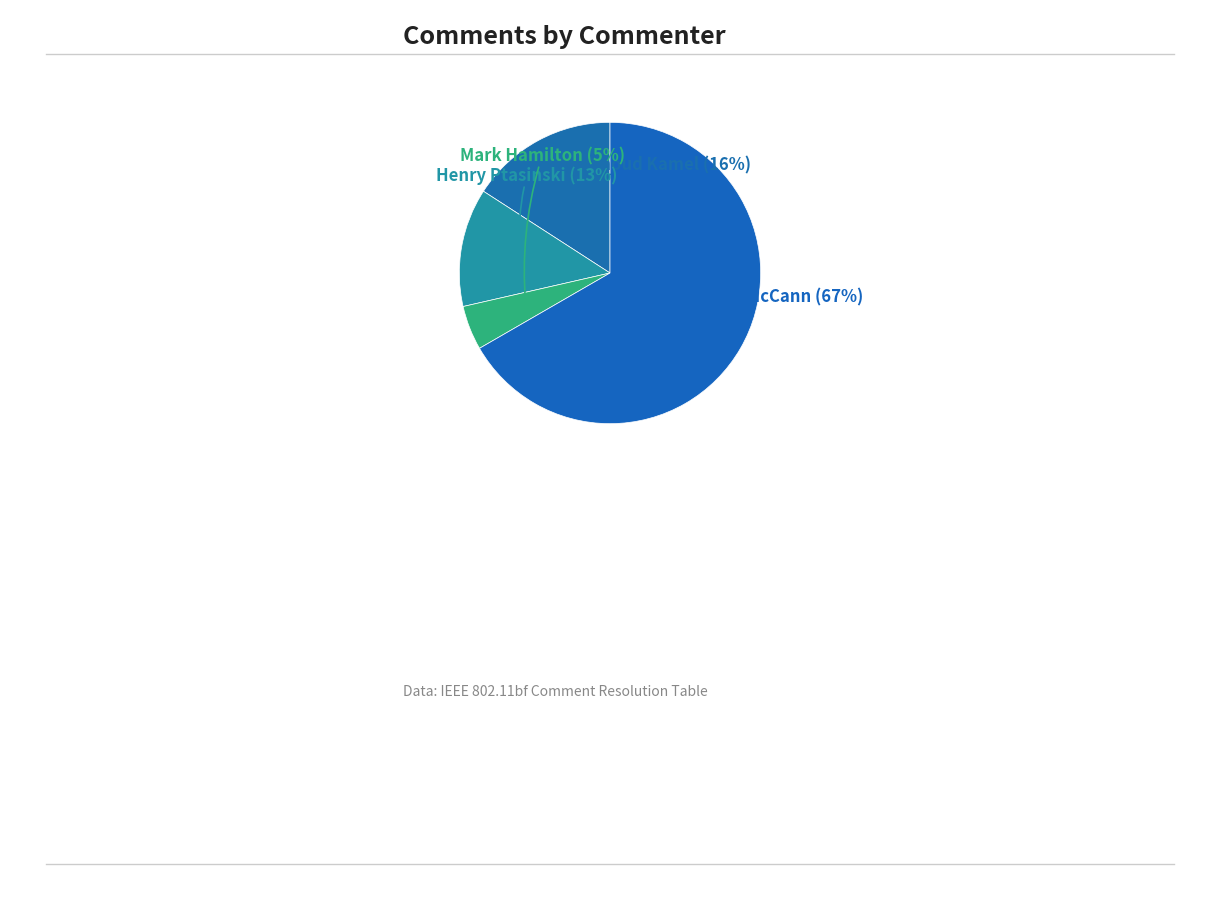

Rank the categories by value from highest to lowest.

Stephen McCann, Mahmoud Kamel, Henry Ptasinski, Mark Hamilton